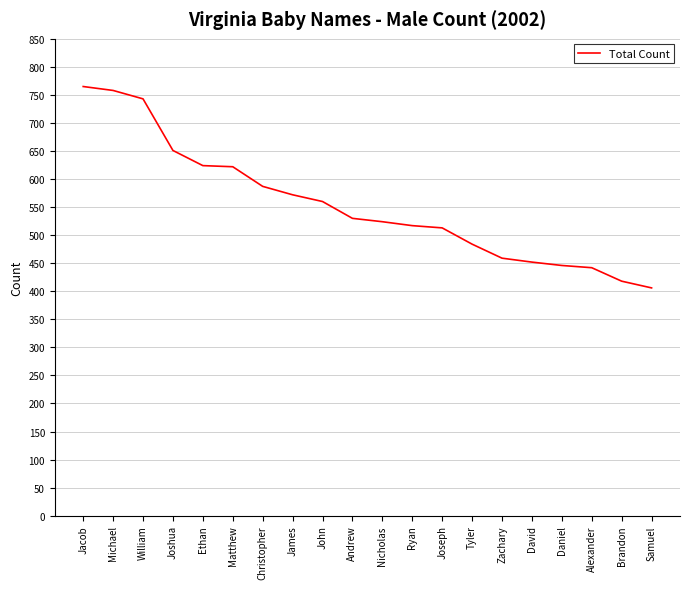

Between Ryan and Zachary, which is larger?

Ryan